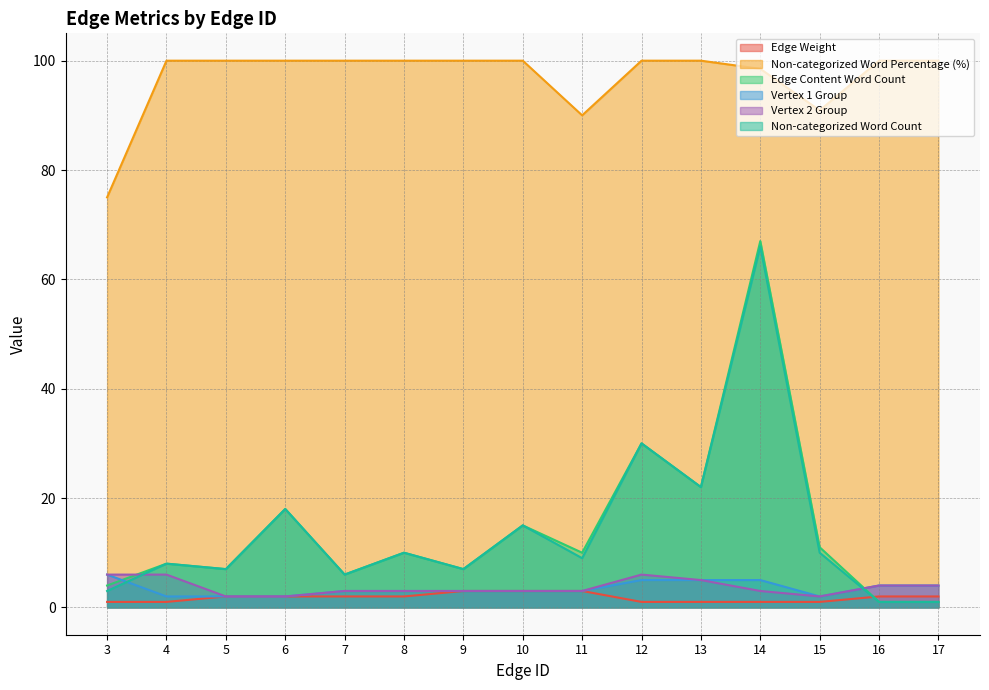

At how many categories does at least one series exceed 88?

14